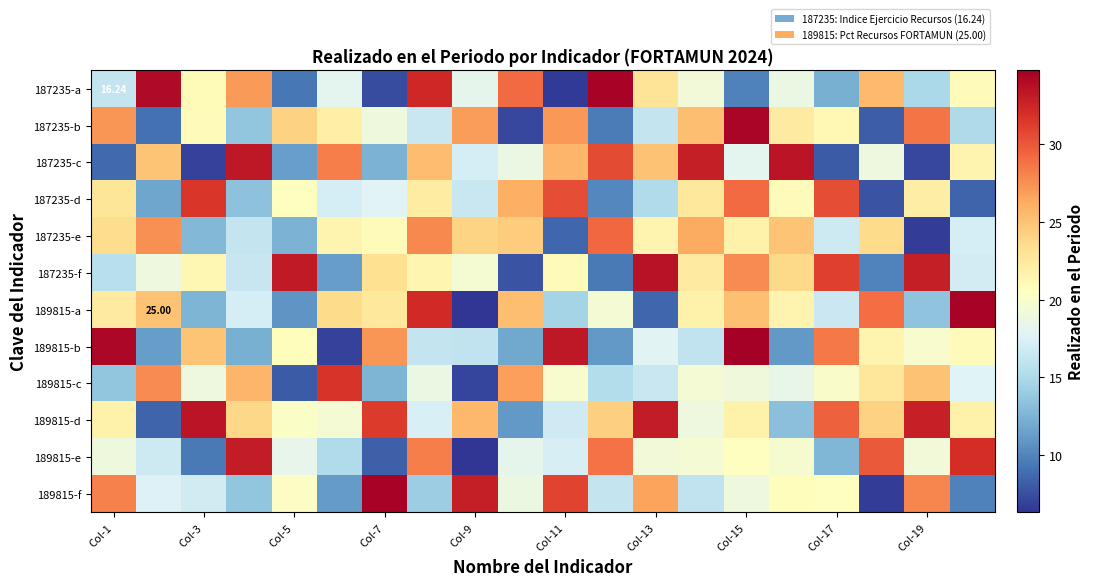

Which category has the lowest value across all series?

Col-9